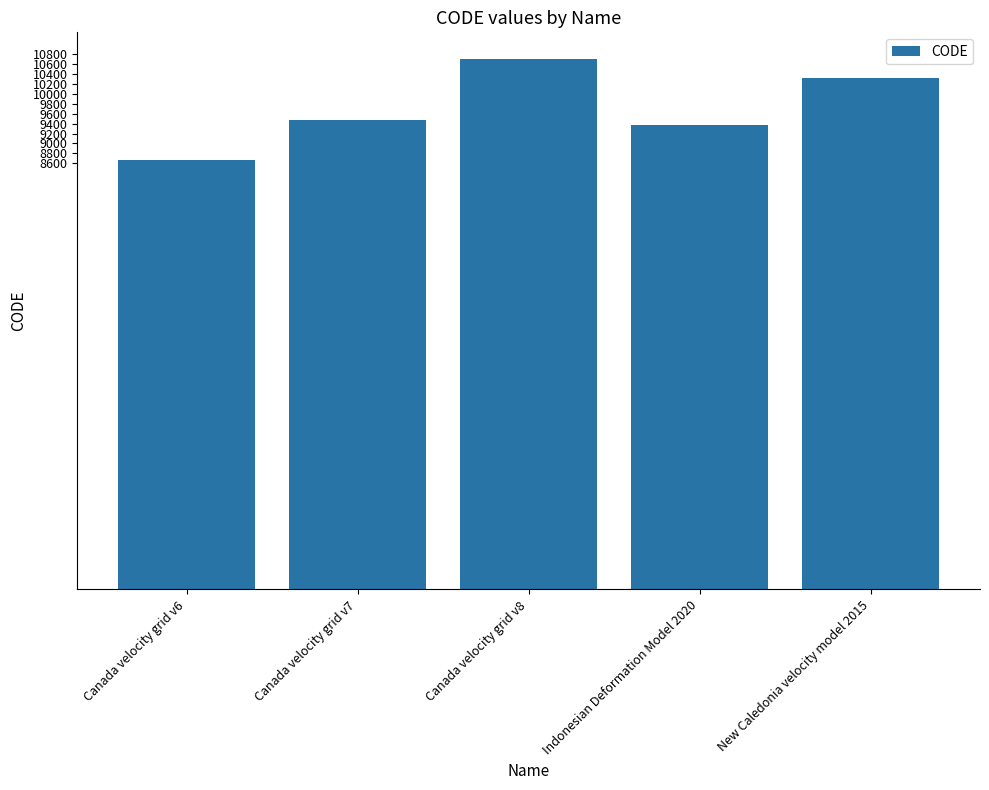

What is the label of the 1st bar from the right?

New Caledonia velocity model 2015